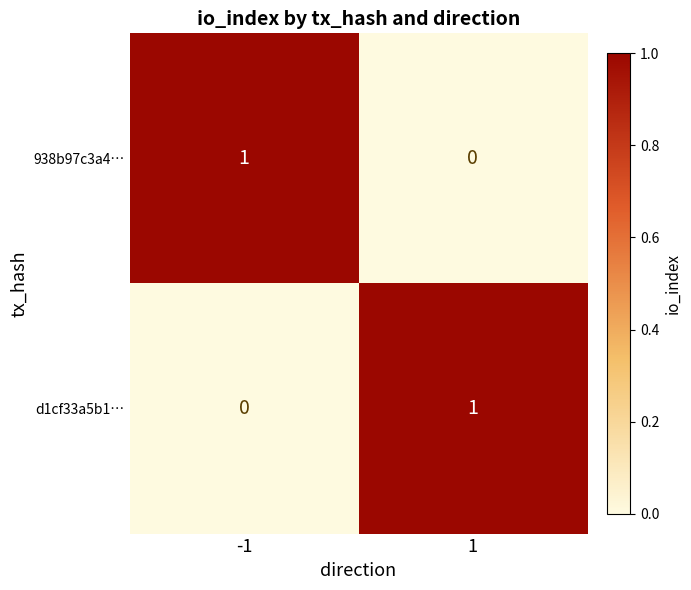

Is it true that 938b97c3a4… equals 1 at 1?

False